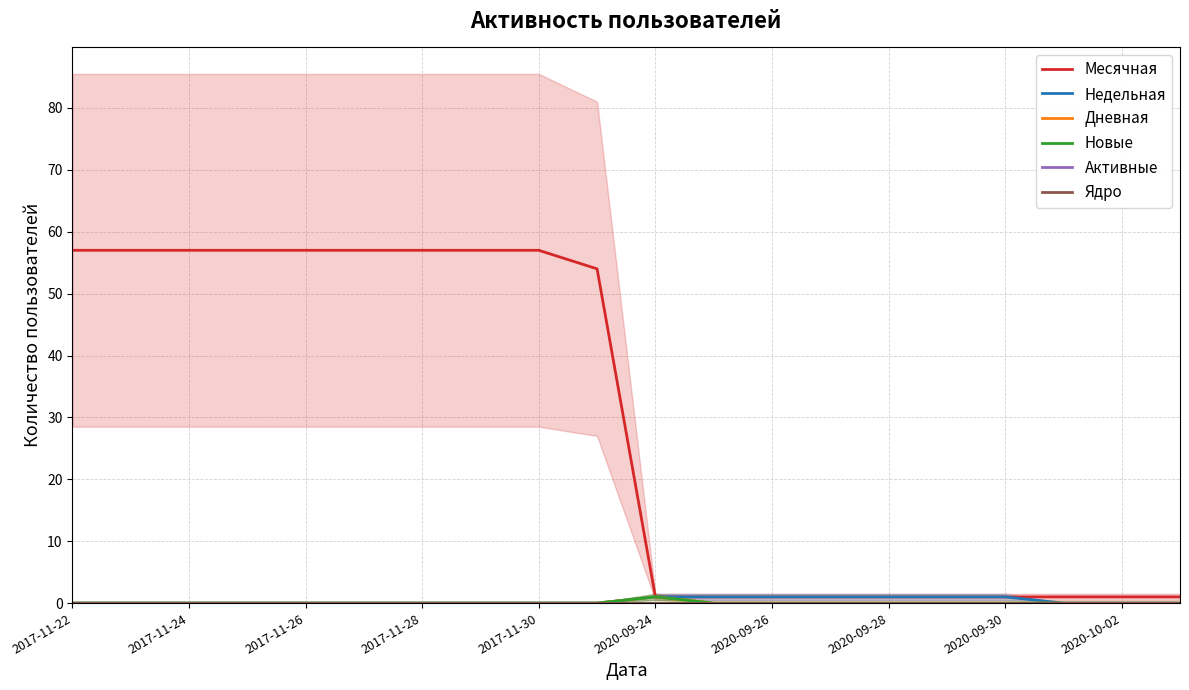

Which series has the largest total across all categories?

Месячная